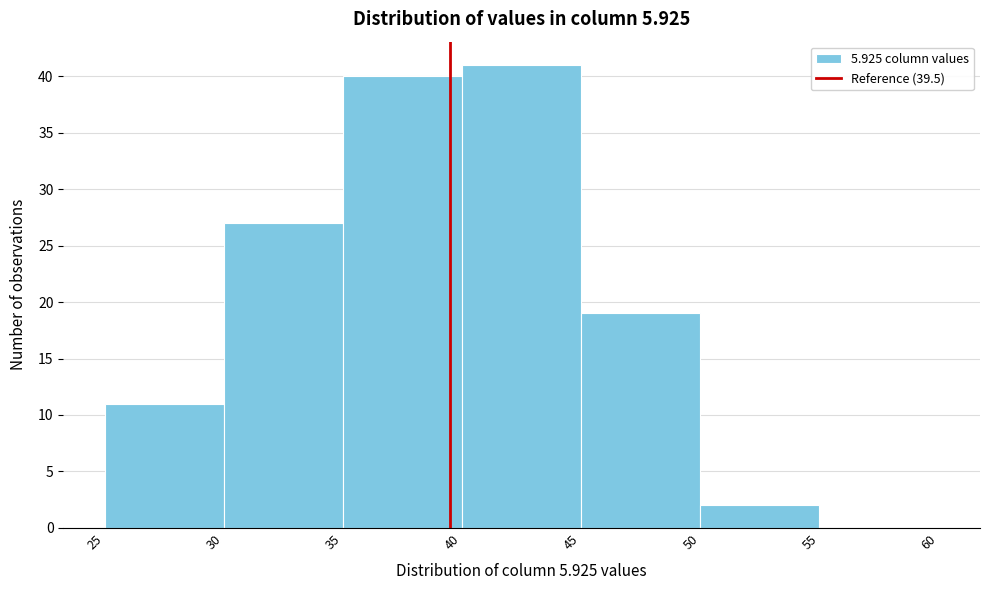

Reading left to right, transcribe this chart: for each bar, give the range it covers on the x-axis and its height. The values are not printed on the chart, so give them approximately, as read against the axis.

25 to 30: 11
30 to 35: 27
35 to 40: 40
40 to 45: 41
45 to 50: 19
50 to 55: 2
55 to 60: 0